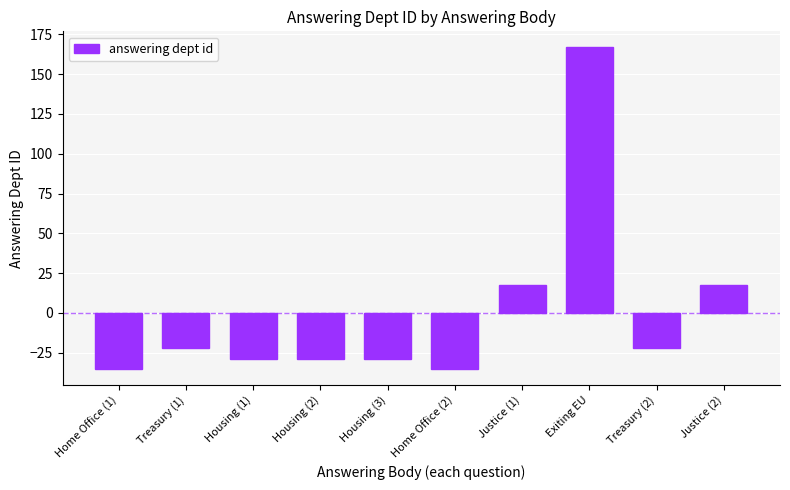

What is the value of the 10th bar from the left?

17.8